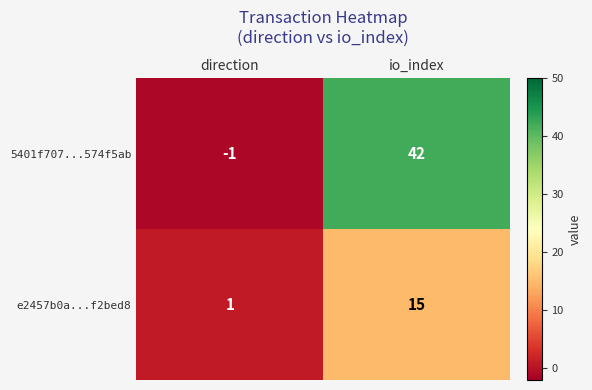

What is the greatest value displayed?

42